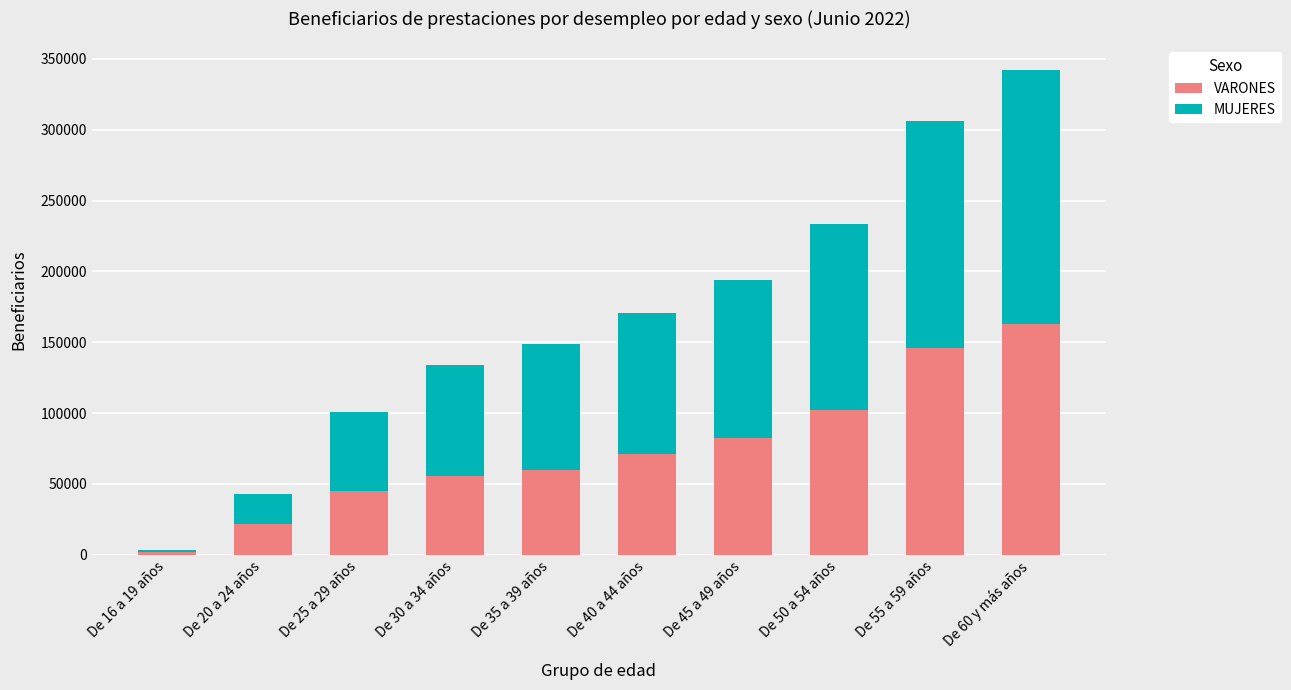

What is the maximum value for VARONES?

162652